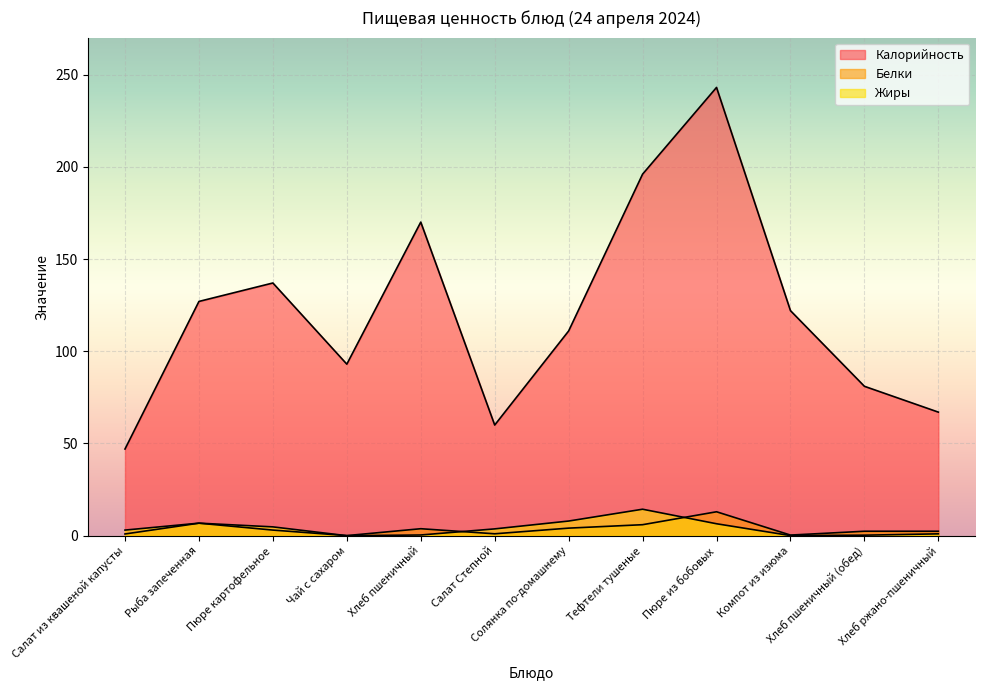

How many categories are shown in the chart?

12